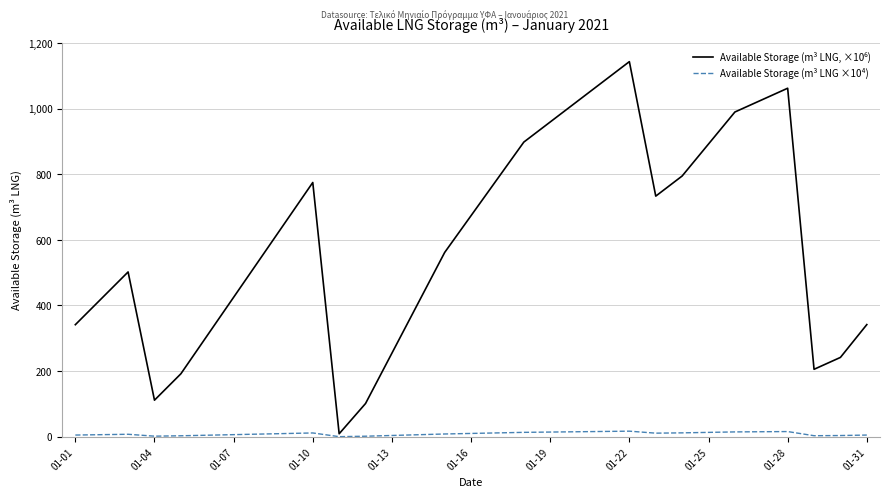

Is this an area chart (filled region under the line)?

No